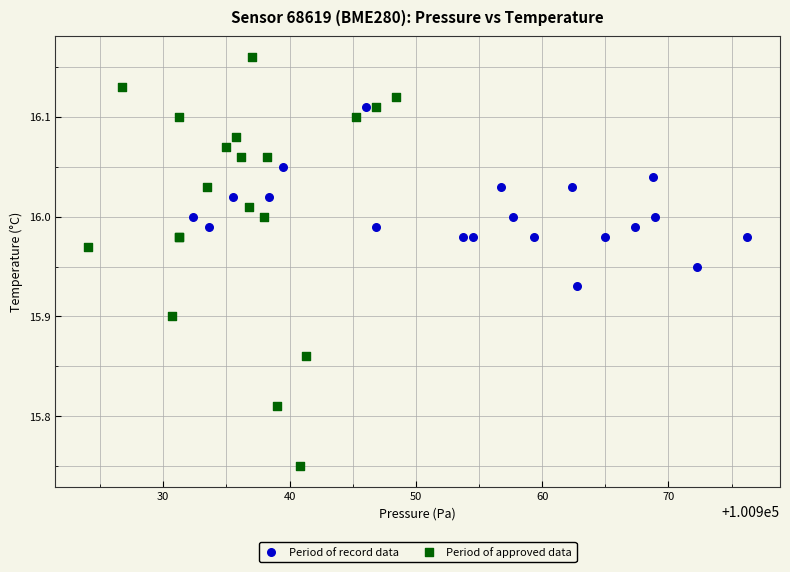

What are all the series names shown in the legend?

Period of record data, Period of approved data